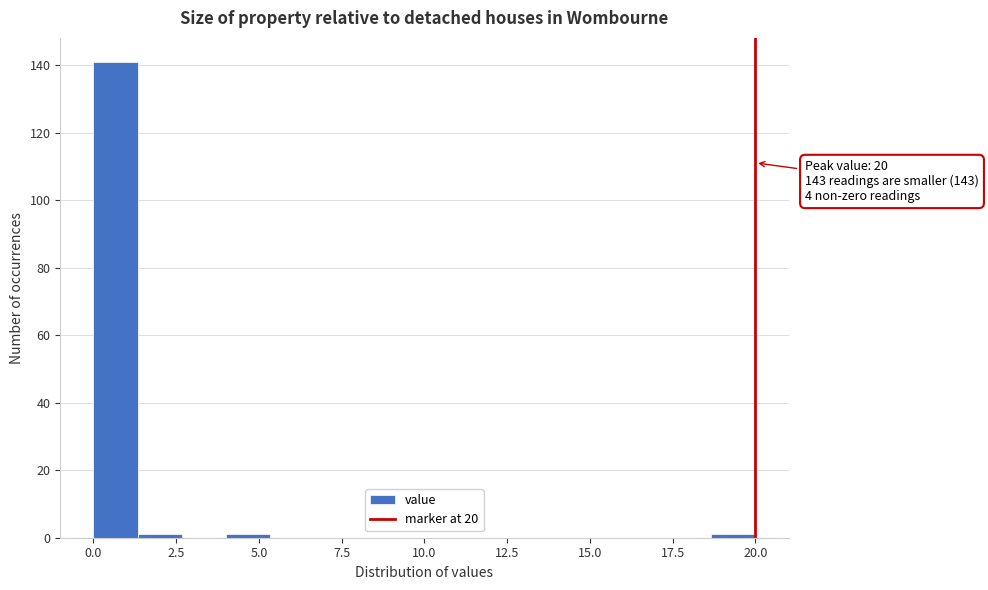

Read against the x-axis, roughly where is the centre of the tallest bar?

0.5